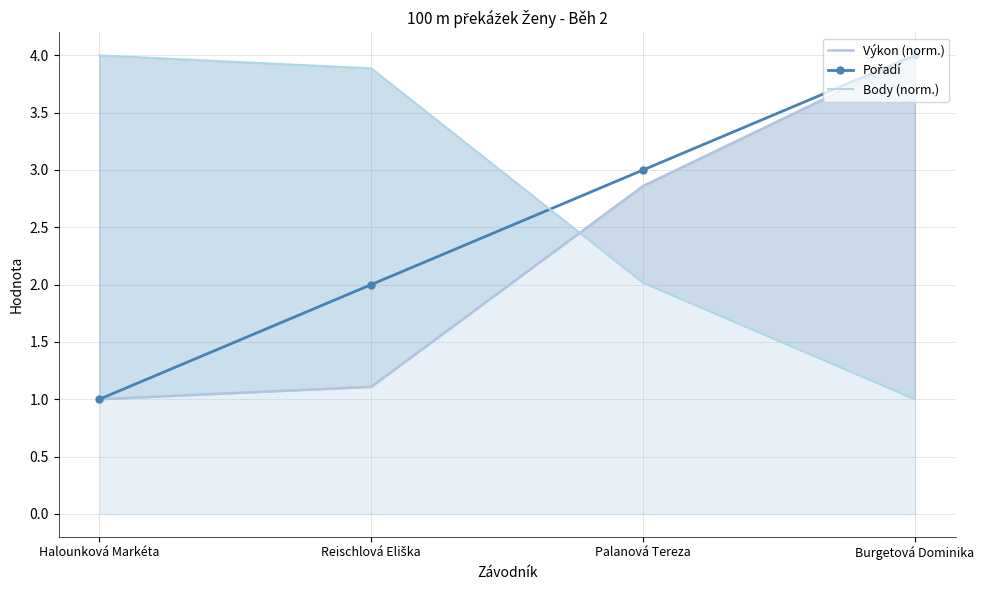

At which label does Výkon (norm.) first exceed 2?

Palanová Tereza